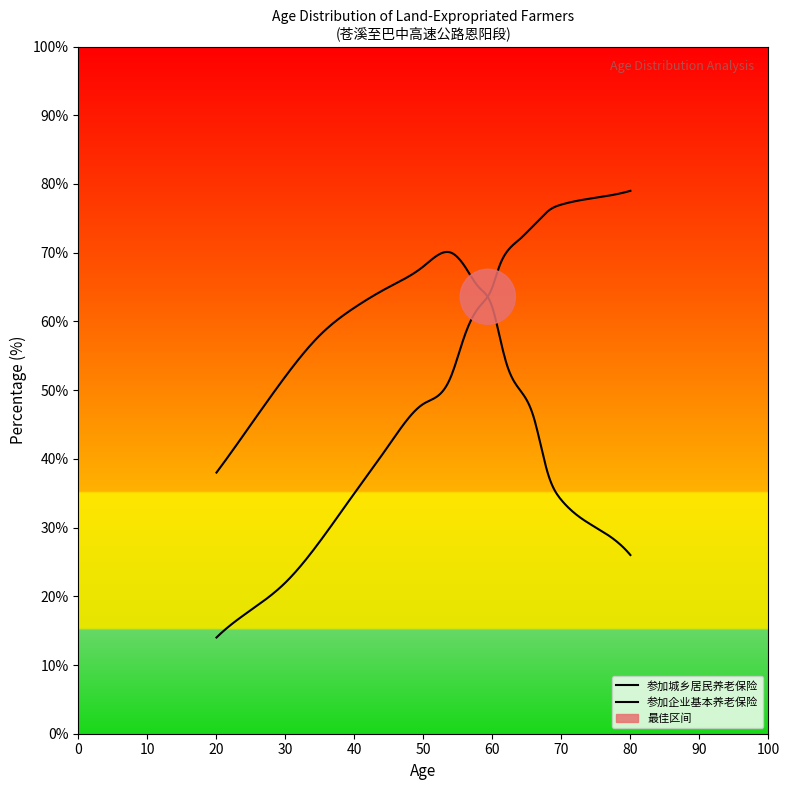

At which label does 参加企业基本养老保险 reach its minimum?

80